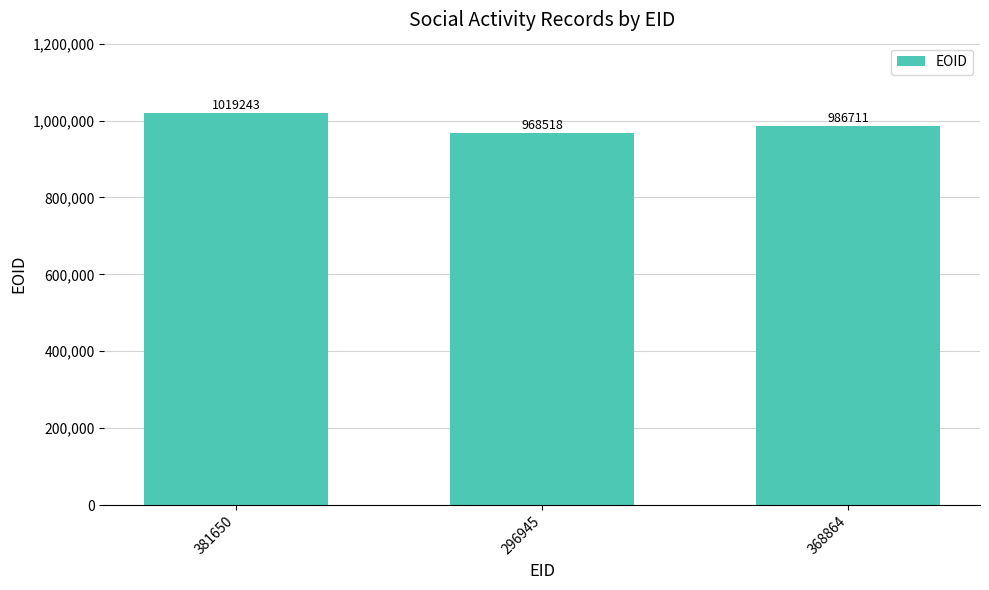

What is the minimum value shown in the chart?

968518